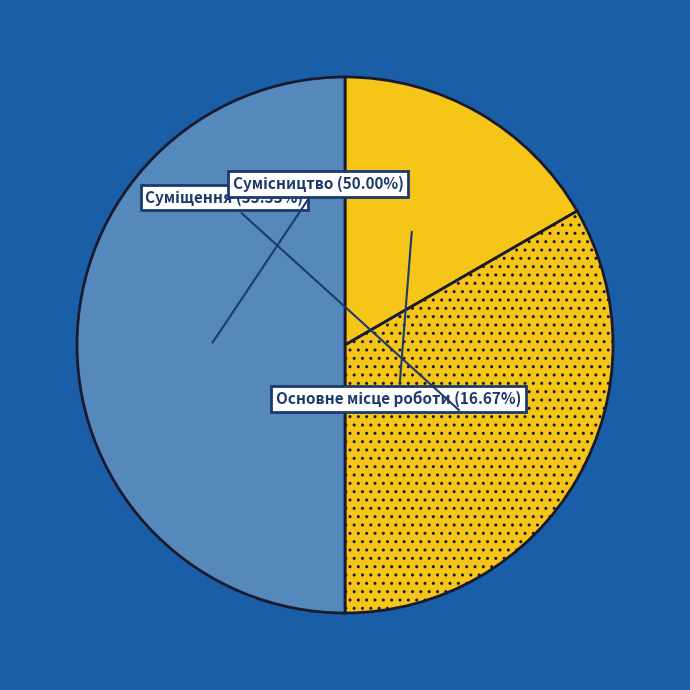

How many slices are in this pie chart?

3